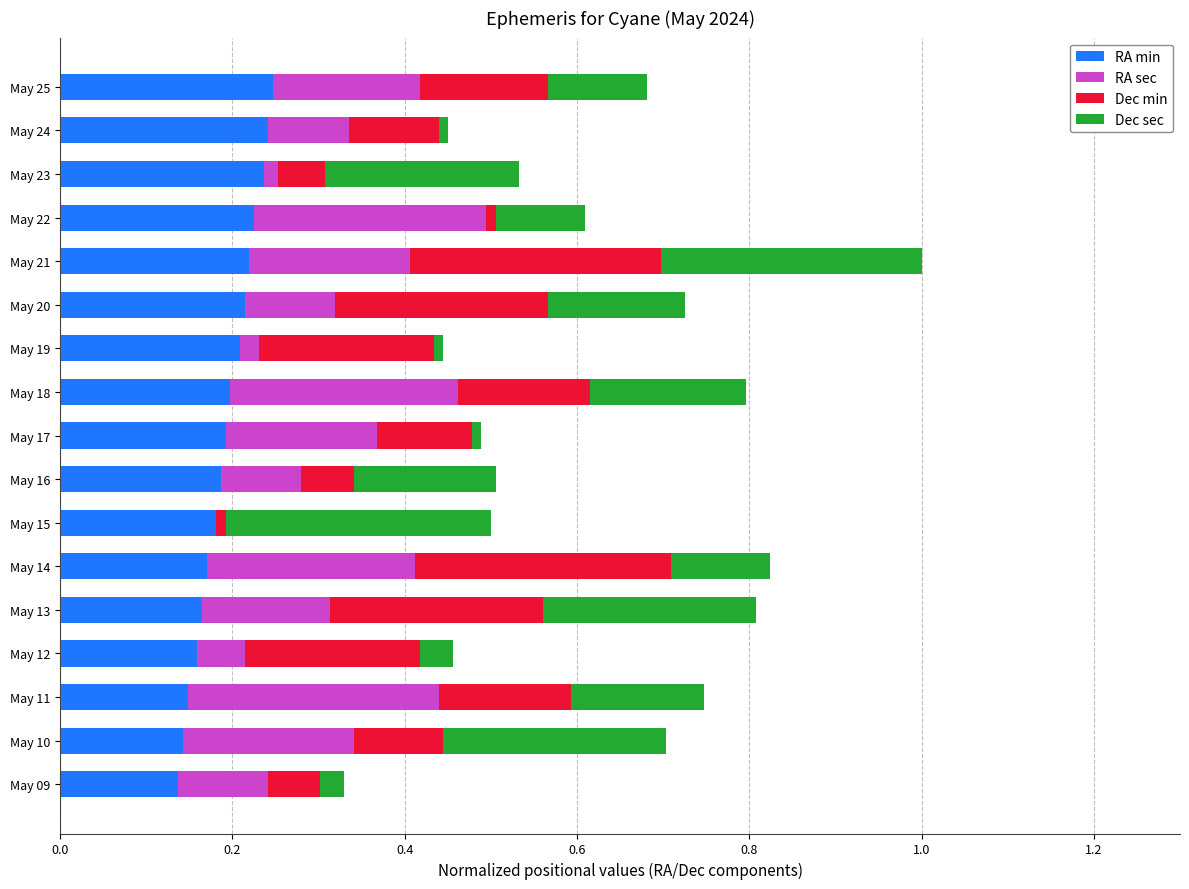

At which category is the sum across all series the highest?

May 21